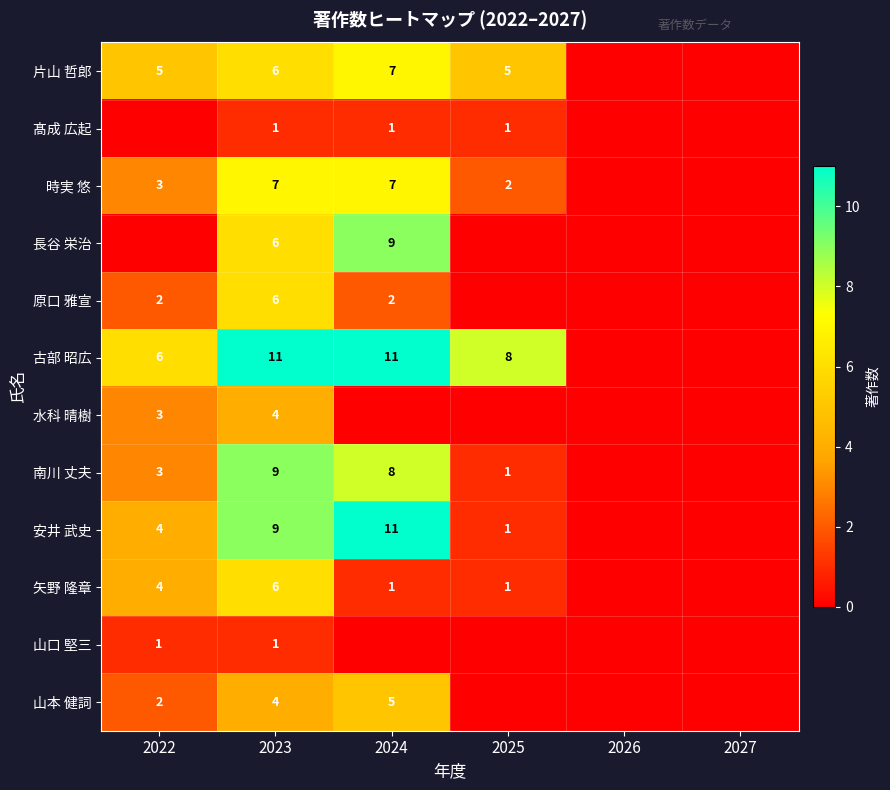

True or false: 片山 哲郎 has a value of 7 at 2024.

True